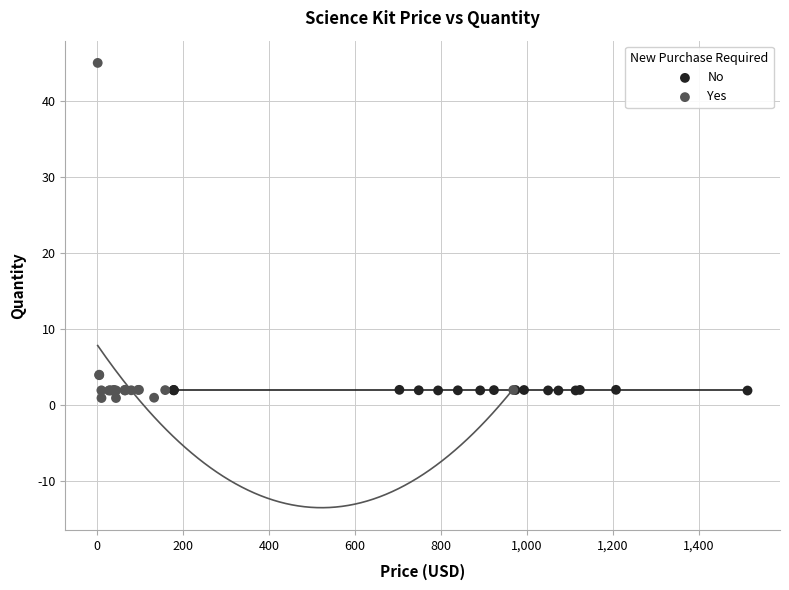

Which series contains the highest Y value?

Yes